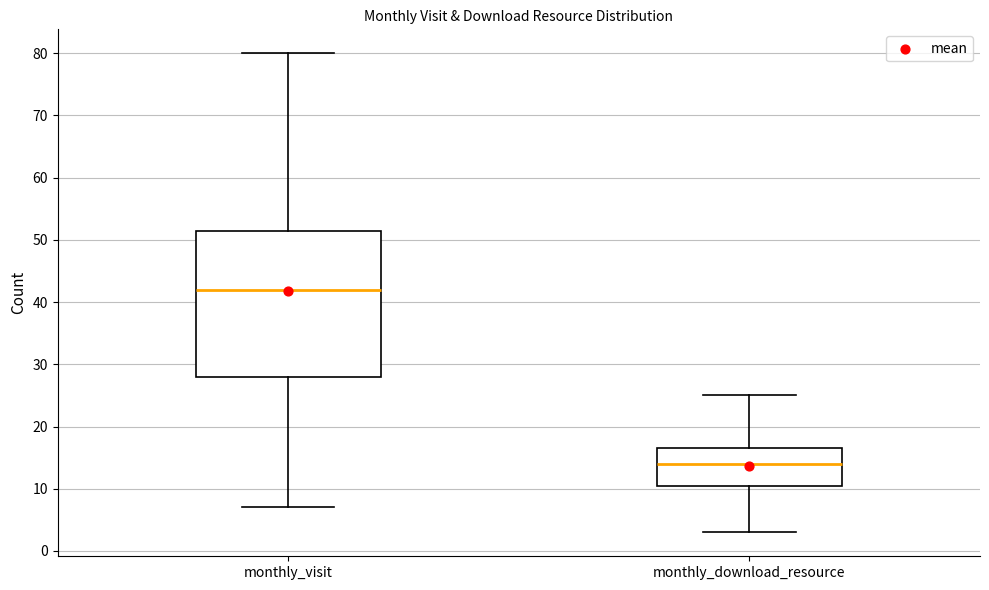

Which box's median line is the lowest?

monthly_download_resource